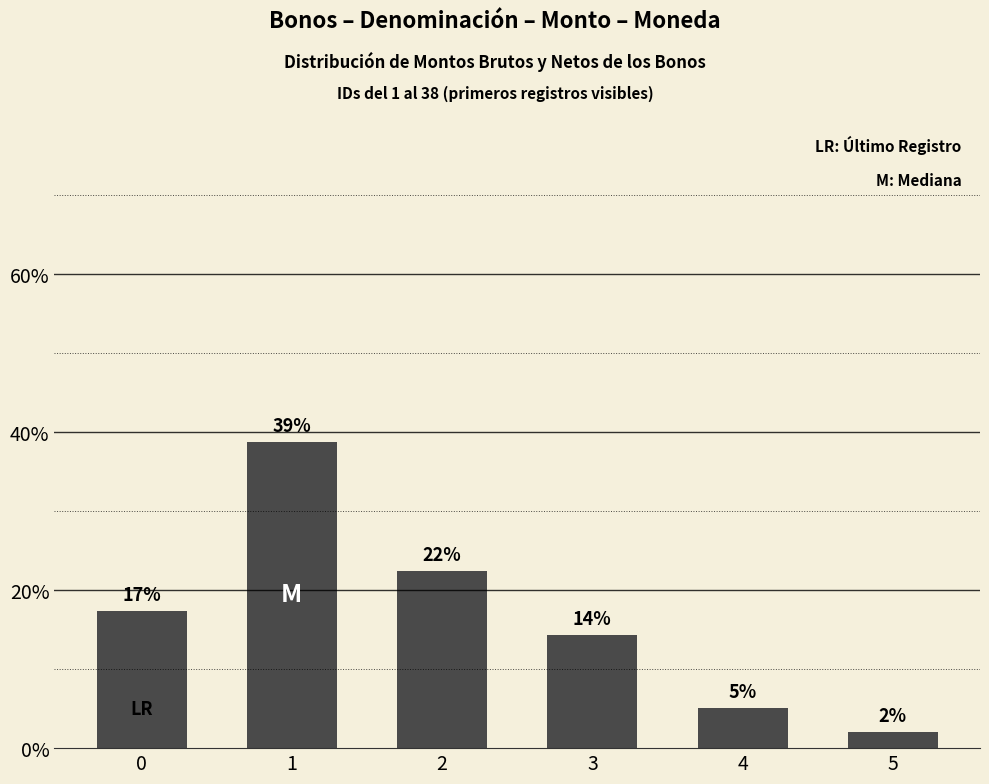

How many bars are there in total?

6